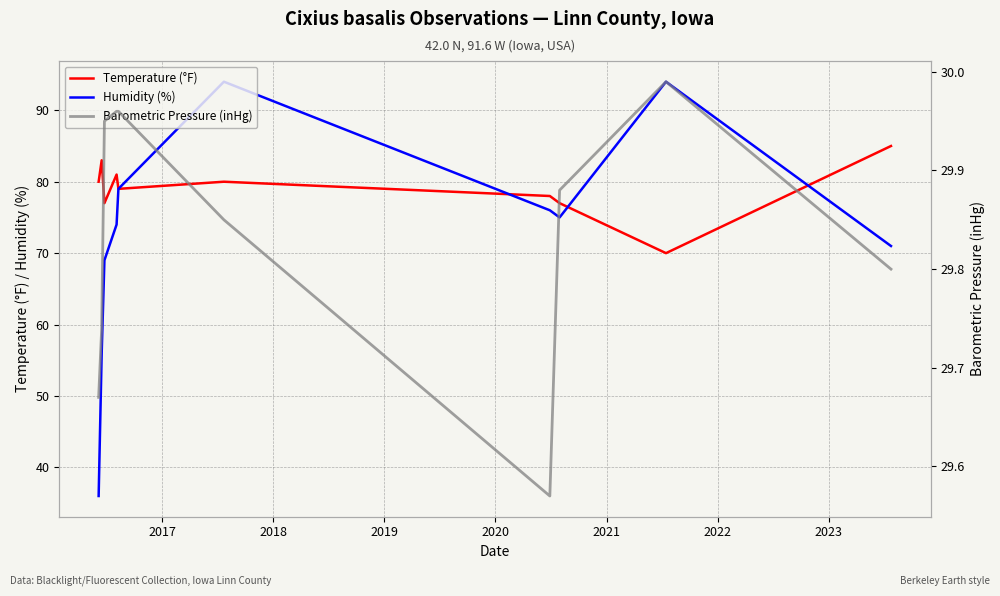

True or false: Temperature (°F) and Barometric Pressure (inHg) cross at least once.

False